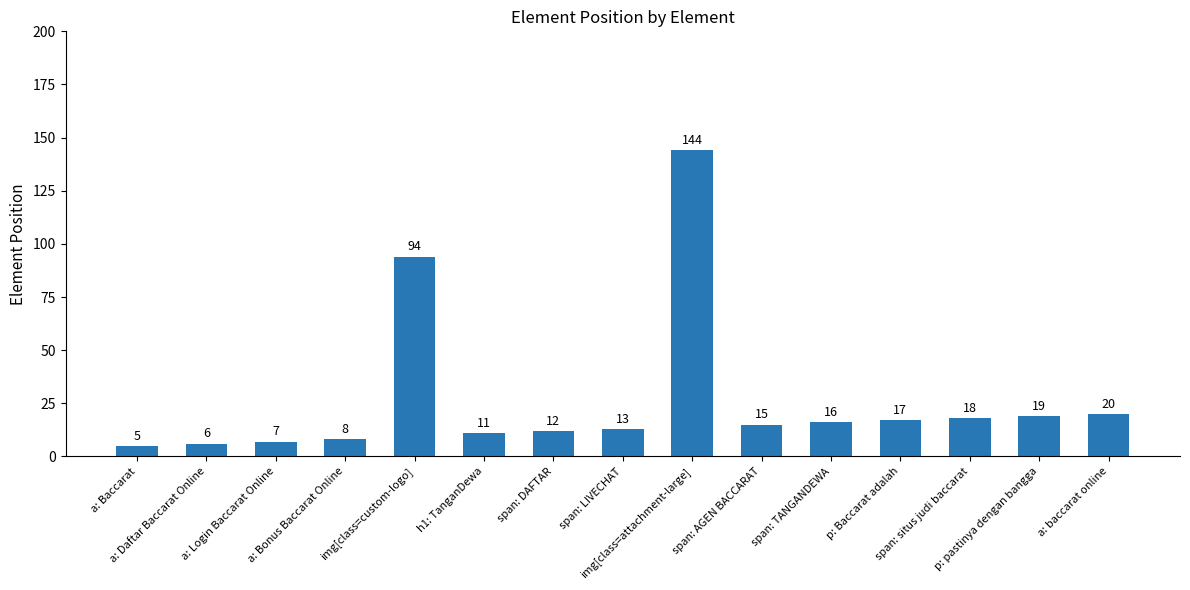

List the labels in order of value, smallest first.

a: Baccarat, a: Daftar Baccarat Online, a: Login Baccarat Online, a: Bonus Baccarat Online, h1: TanganDewa, span: DAFTAR, span: LIVECHAT, span: AGEN BACCARAT, span: TANGANDEWA, p: Baccarat adalah, span: situs judi baccarat, p: pastinya dengan bangga, a: baccarat online, img[class=custom-logo], img[class=attachment-large]